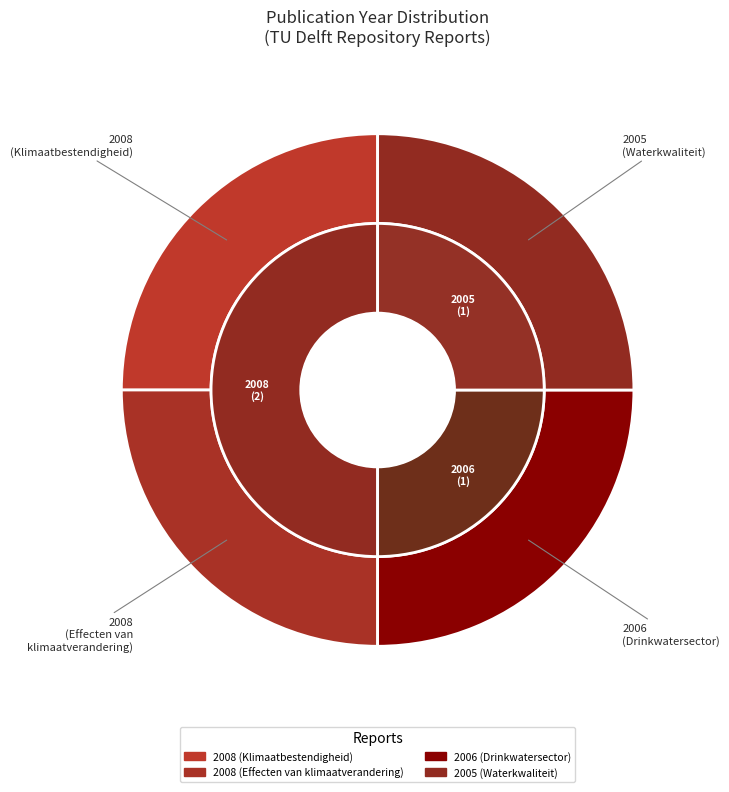

How much of the chart is everything except 2006 (Drinkwatersector)?

75.0%